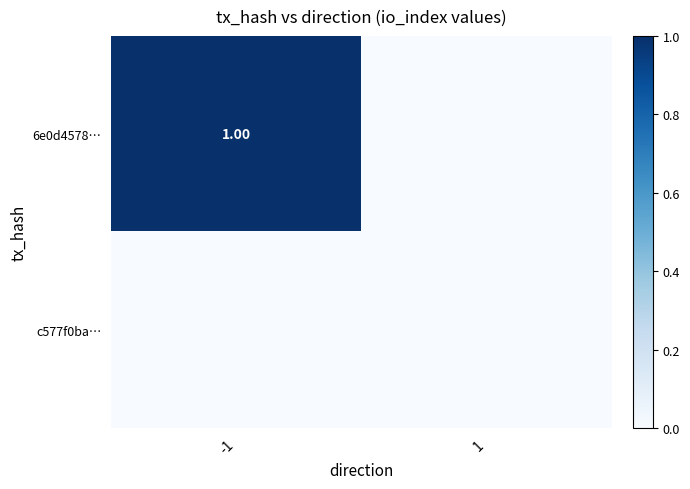

Which category has the lowest value in the 6e0d4578… series?

1